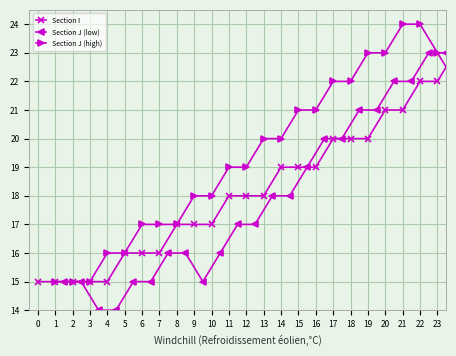

True or false: Section J (low) has more than 2 points higher than both neighbors.

False